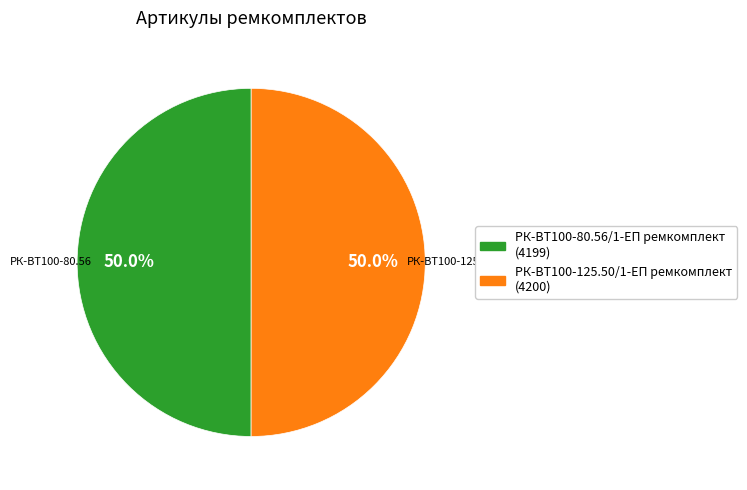

The РК-ВТ100-80.56/1-ЕП ремкомплект slice represents 39% of the pie. True or false?

False